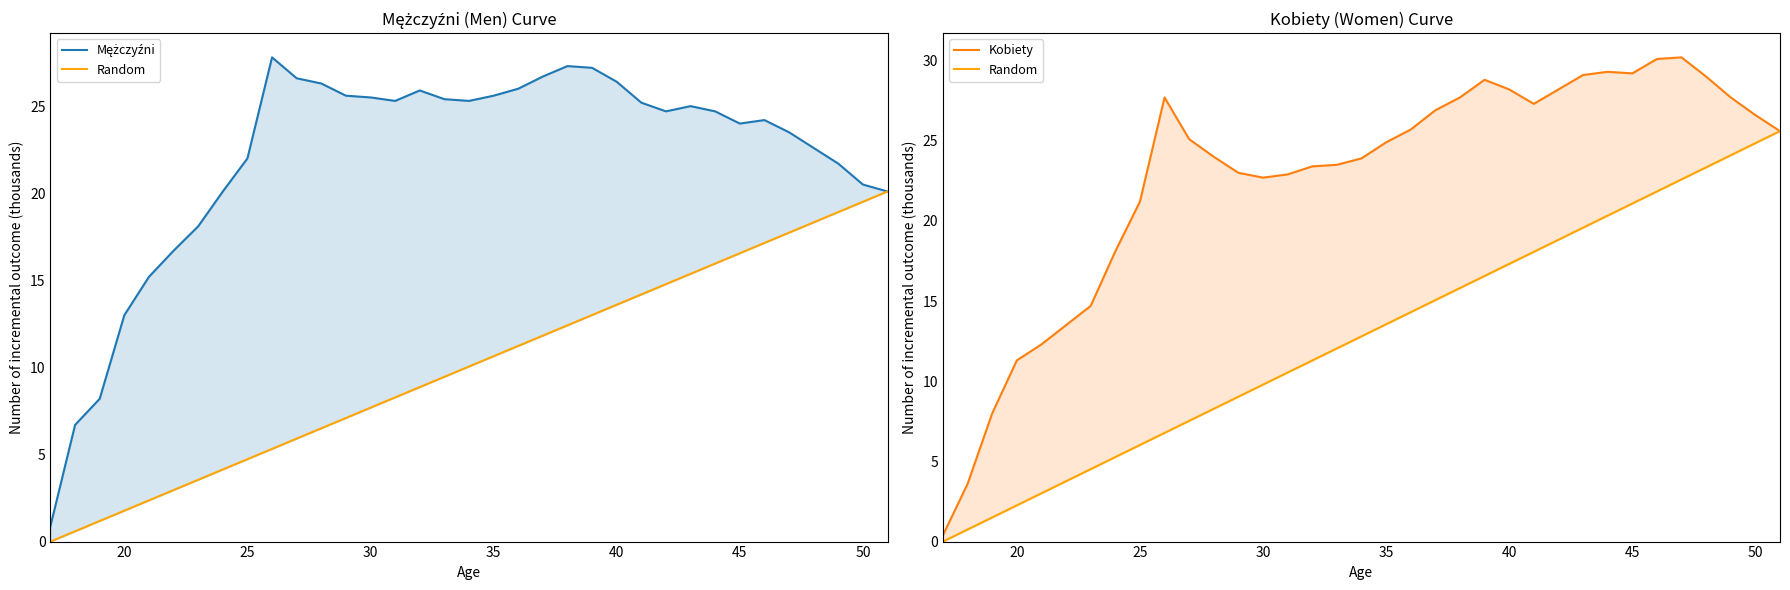

Is this an area chart (filled region under the line)?

No